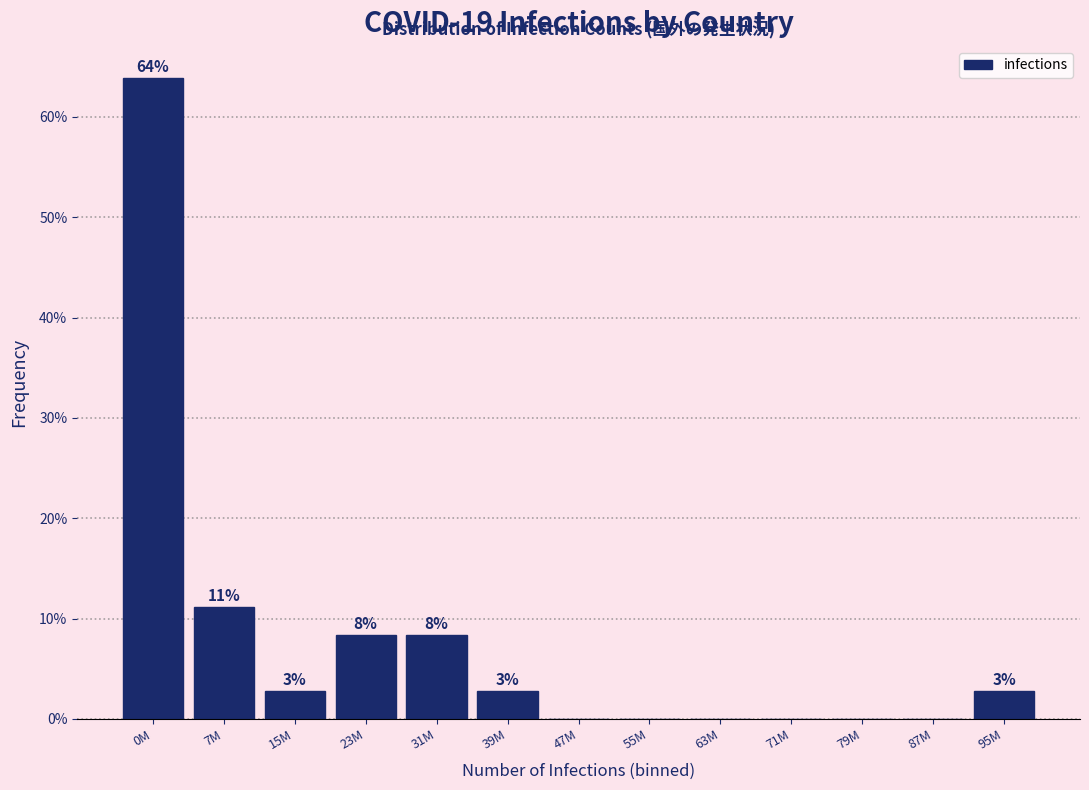

Are the bars horizontal?

No